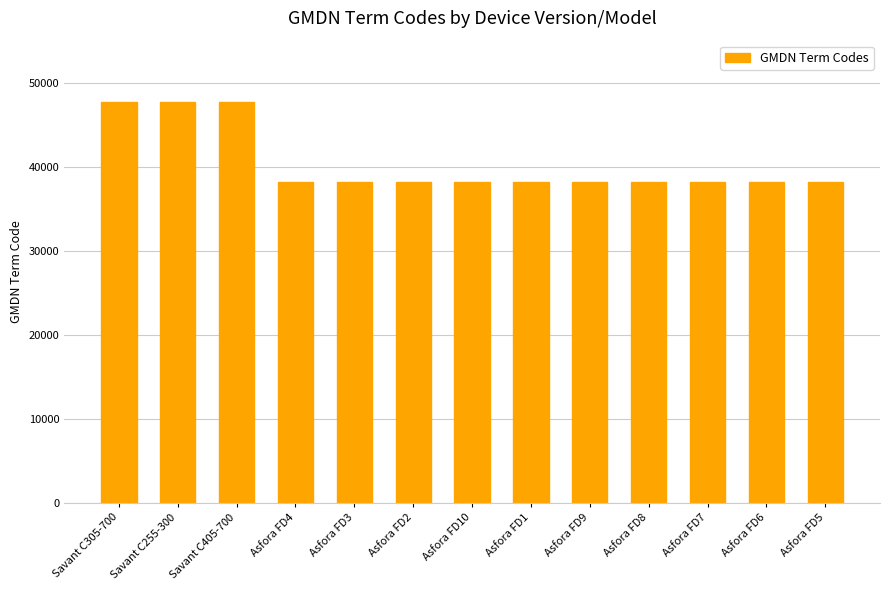

How many distinct data groups are displayed?

1